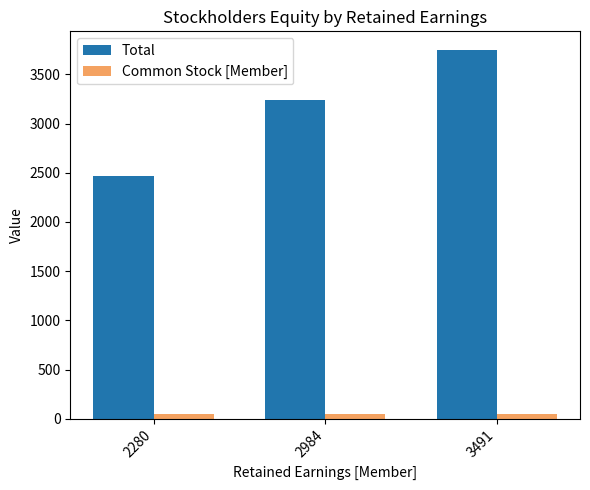

Count the number of data series in this chart.

2